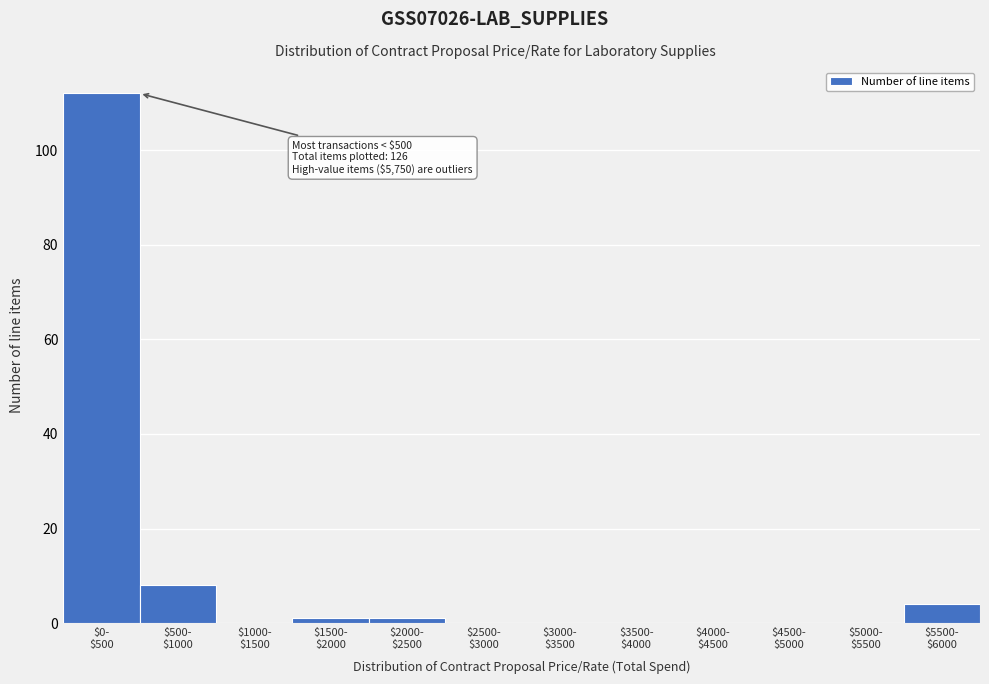

What is the maximum value shown in the chart?

112